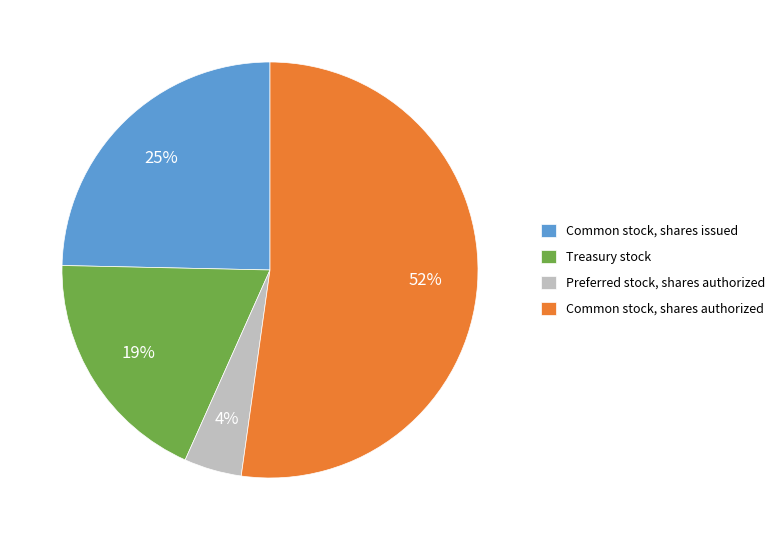

What is the ratio of the value at Treasury stock to the value at Common stock, shares issued?

0.8